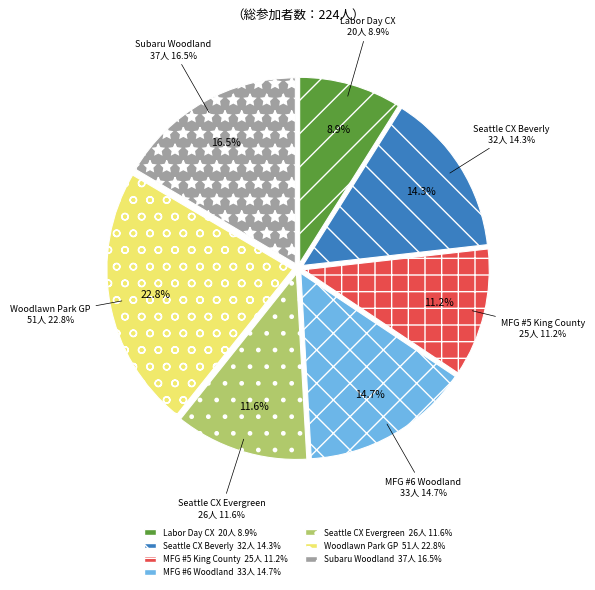

To the nearest percent, what portion does MFG #5 - King County CX represent?

11%